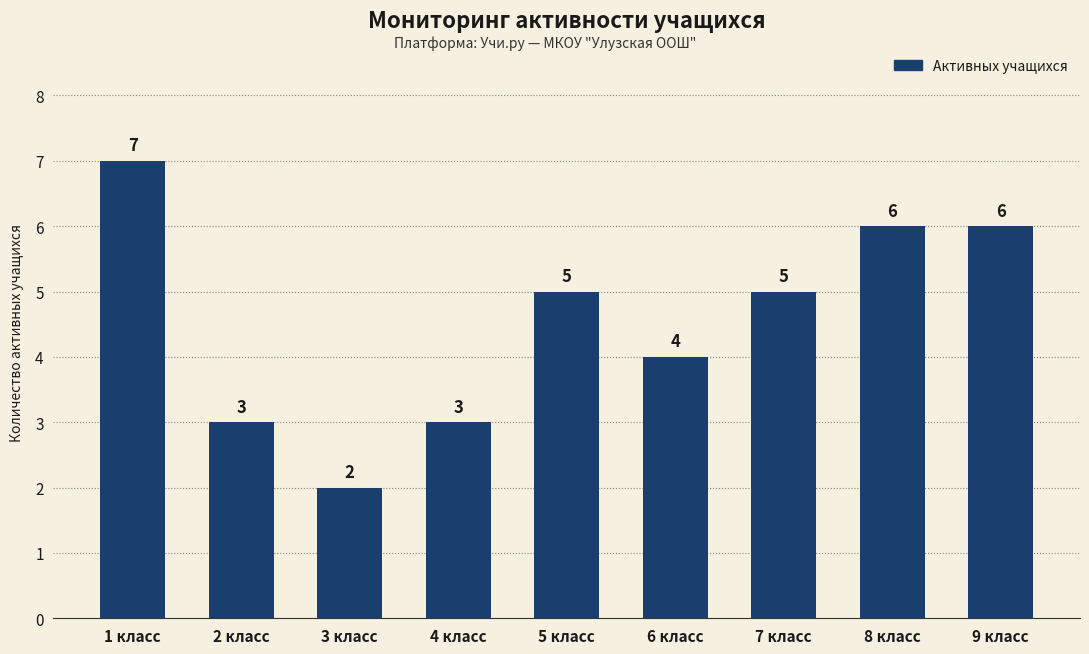

At which label is the value closest to 4?

6 класс